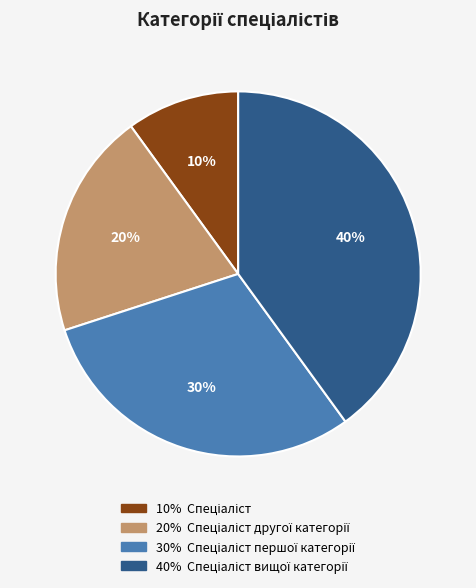

How many segments does this pie chart have?

4